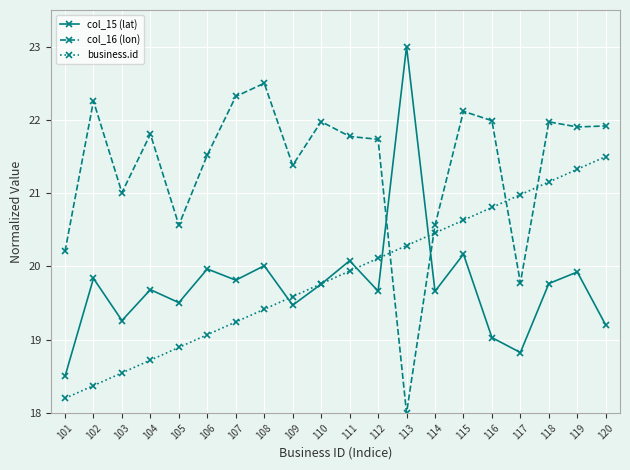

Is the value of col_16 (lon) at 113 greater than the value of business.id at 102?

No